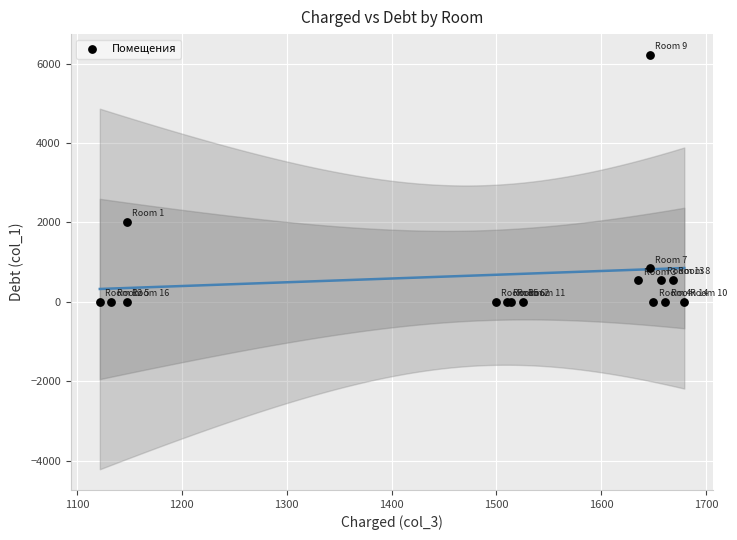

What Y value in the scatter plot is closest to 3110?

2018.2